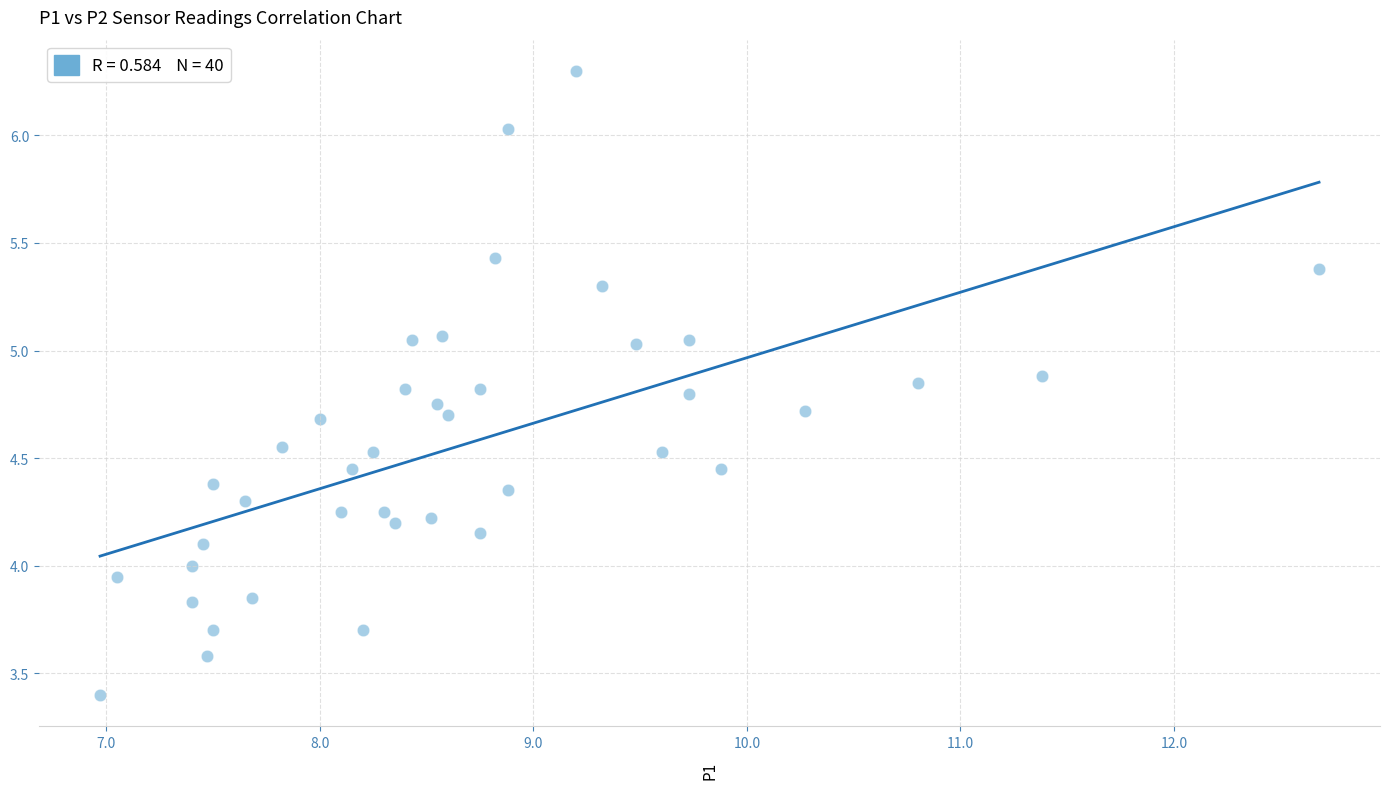

What is the range of Y values (max minus min)?

2.9